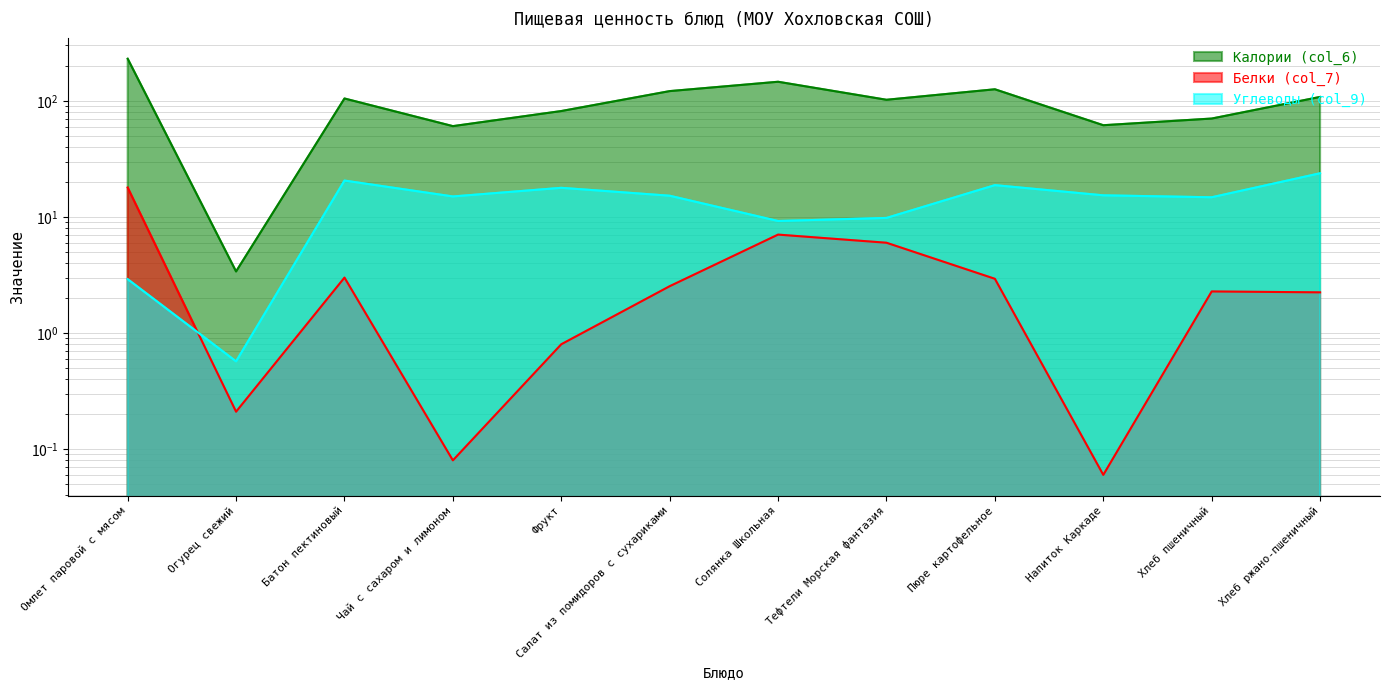

True or false: Калории (col_6) and Белки (col_7) intersect in this chart.

False